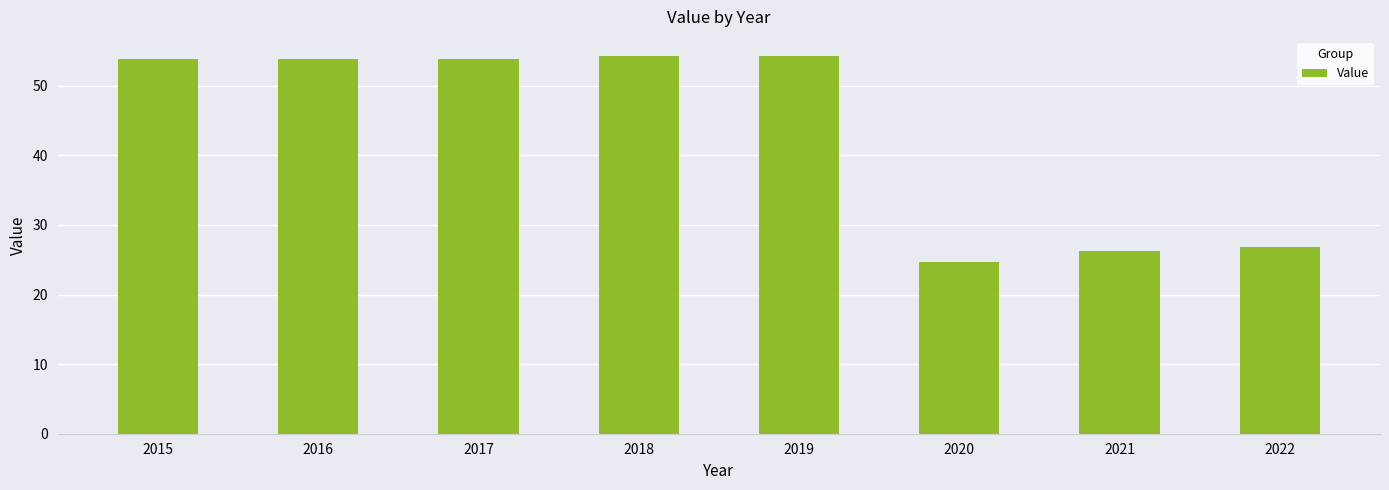

Which category has the lowest value across all series?

2020